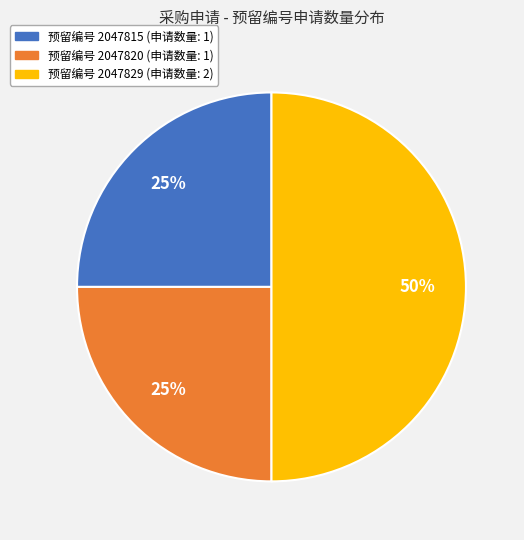

To the nearest percent, what is the average slice percentage?

33%